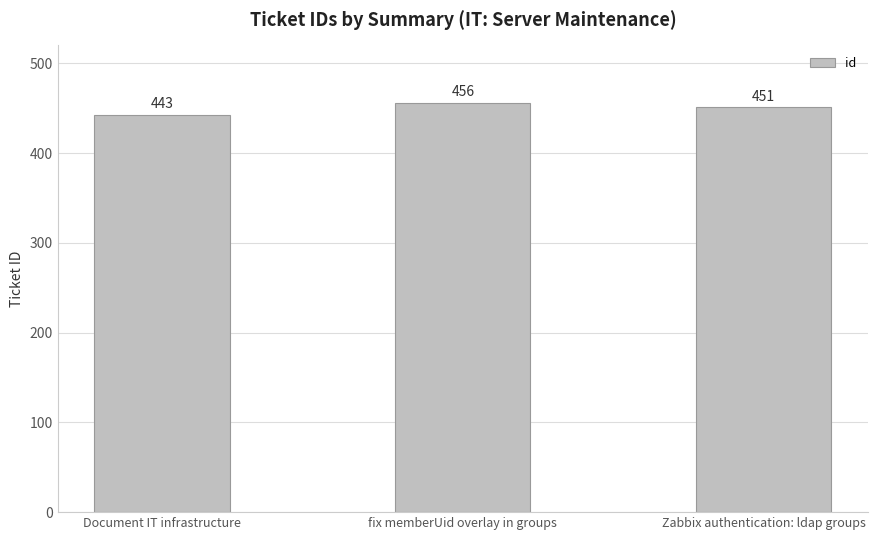

What is the change in value from Document IT infrastructure to fix memberUid overlay in groups?

+13